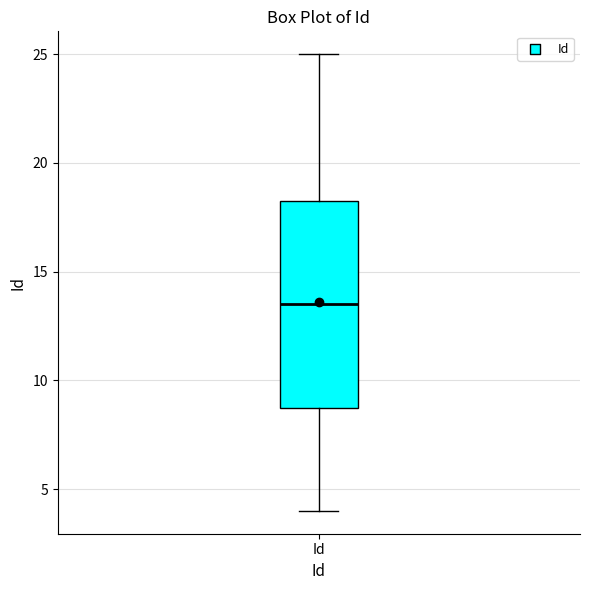

Read this box plot against the y-axis: the position of the median line, the range covered by the box, and the ends of both whiskers. The values are not printed on the chart, so give them approximately, as read against the axis.

median 13.5, box 9.0 to 18.5, whiskers 4.0 to 25.0